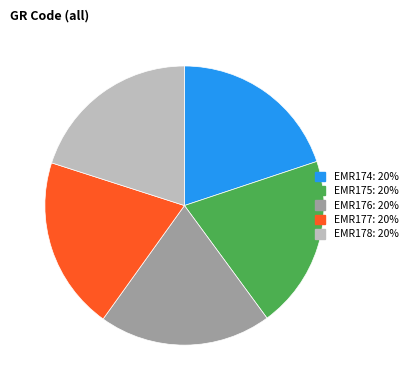

Is EMR174 the majority of the pie?

No